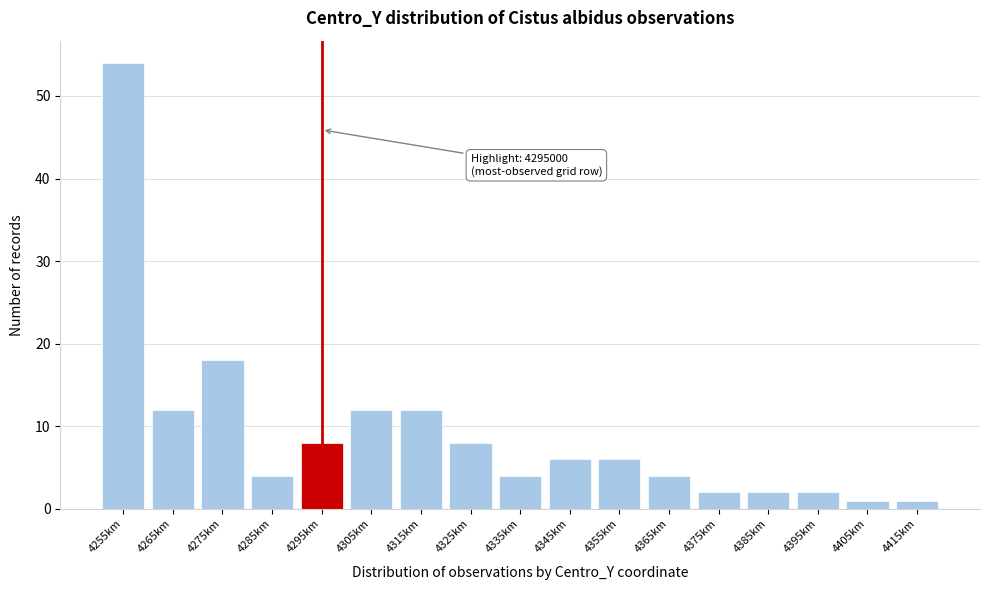

Reading left to right, extract all data points from this chart.

54	12	18	4	8	12	12	8	4	6	6	4	2	2	2	1	1